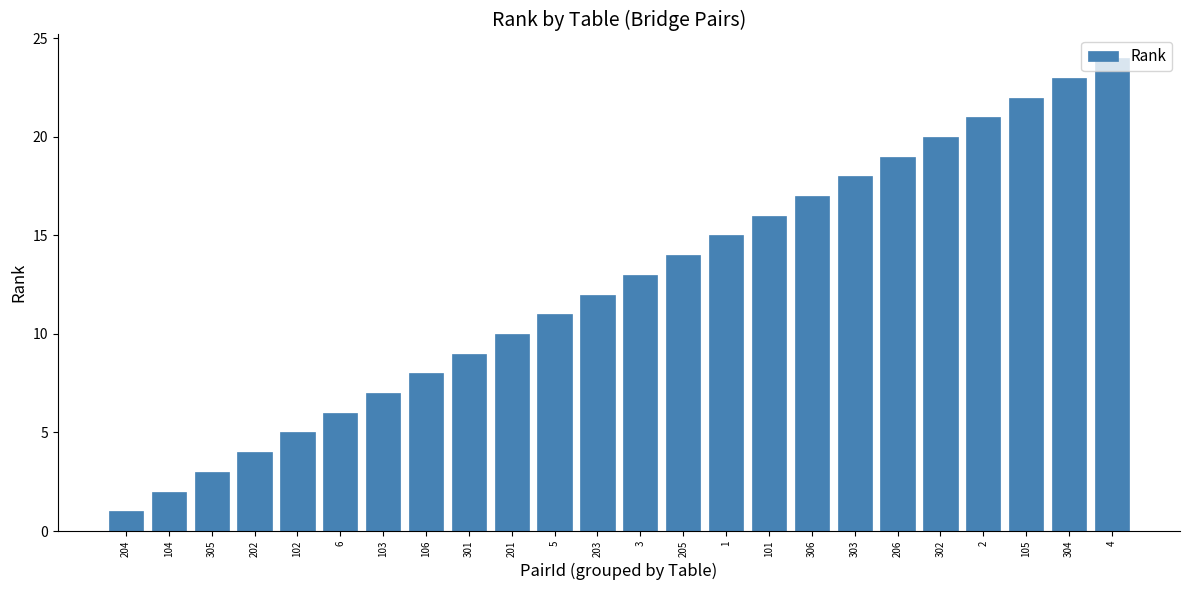

Is it true that the value at 202 is 4?

True